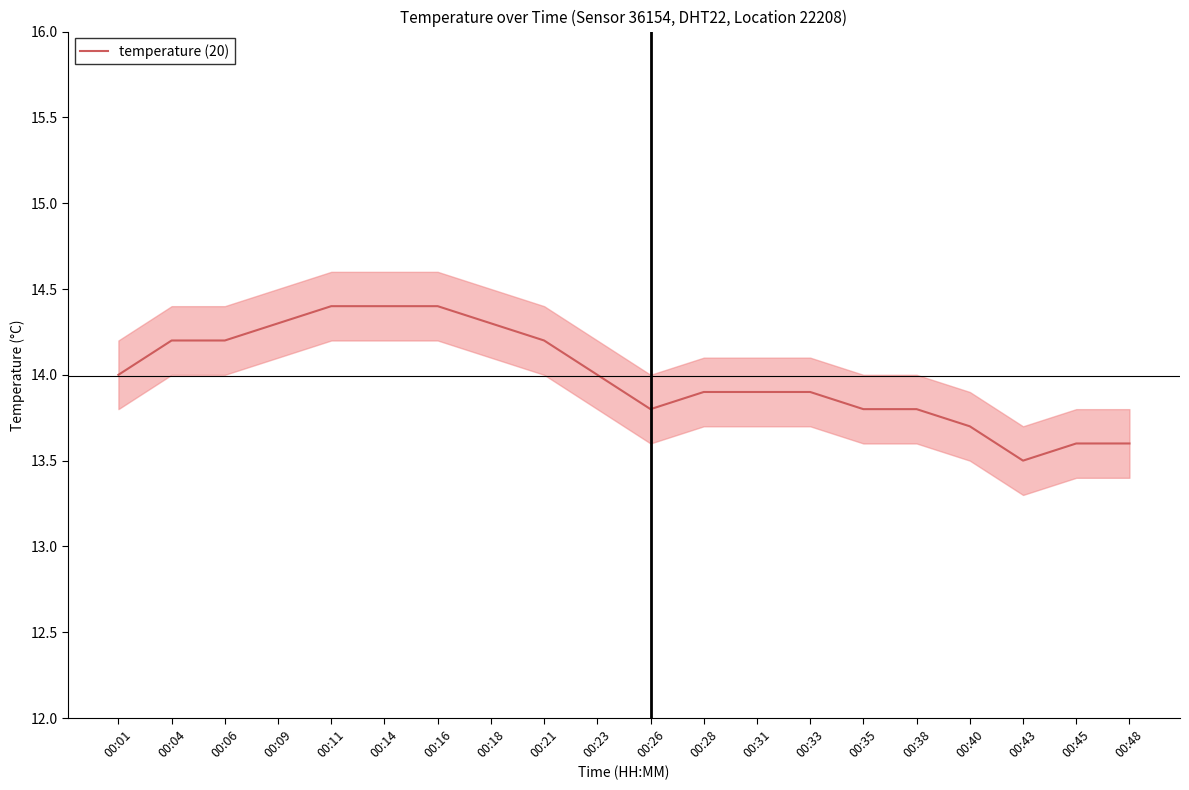

Which category has the highest value across all series?

00:11